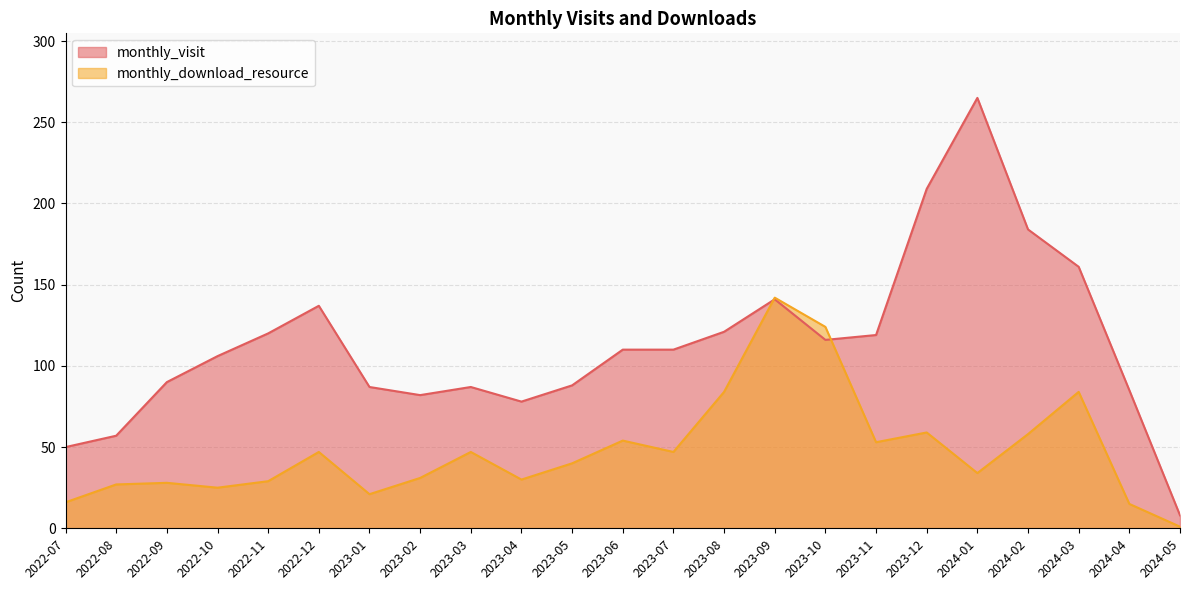

How many data points in monthly_download_resource are above 40?

11